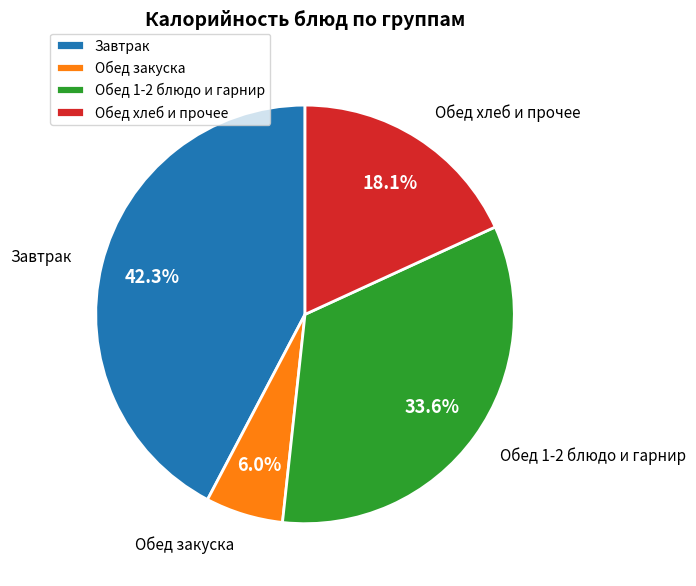

What percentage do Обед 1-2 блюдо и гарнир and Обед хлеб и прочее together represent?

51.7%